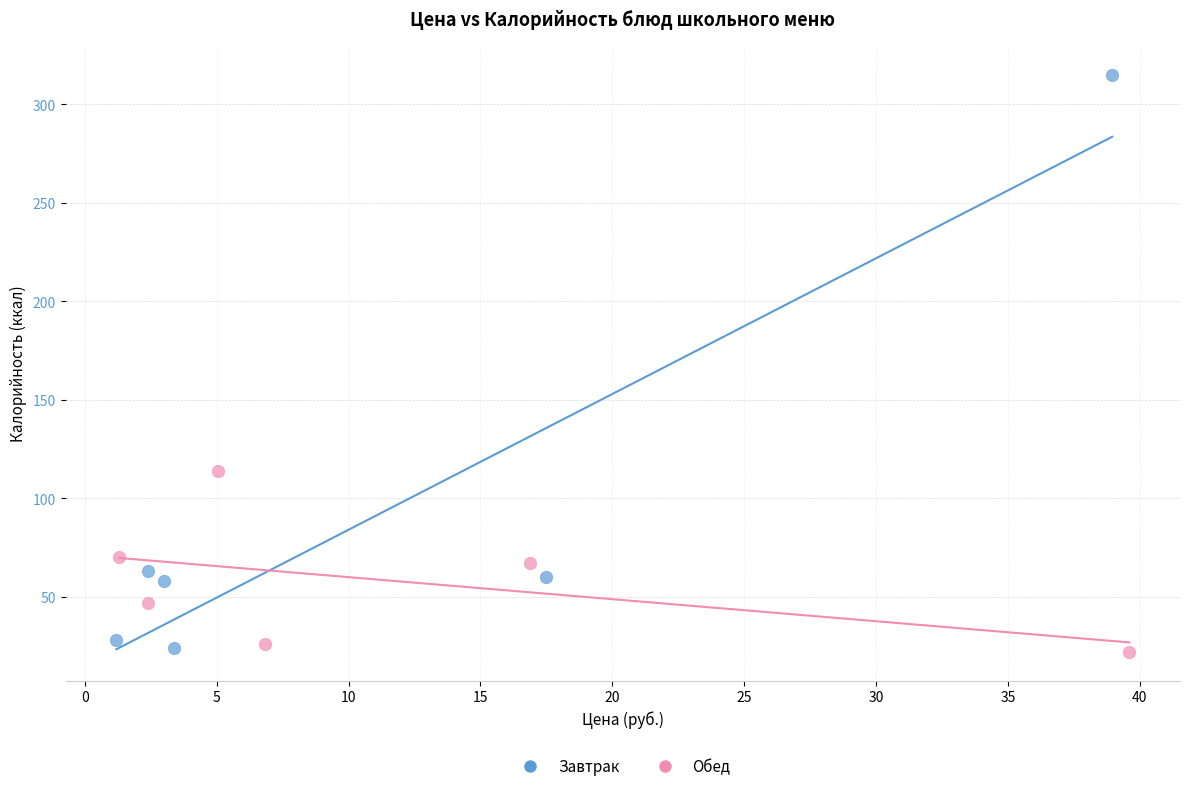

Which series has the largest Y range (max minus min)?

Завтрак